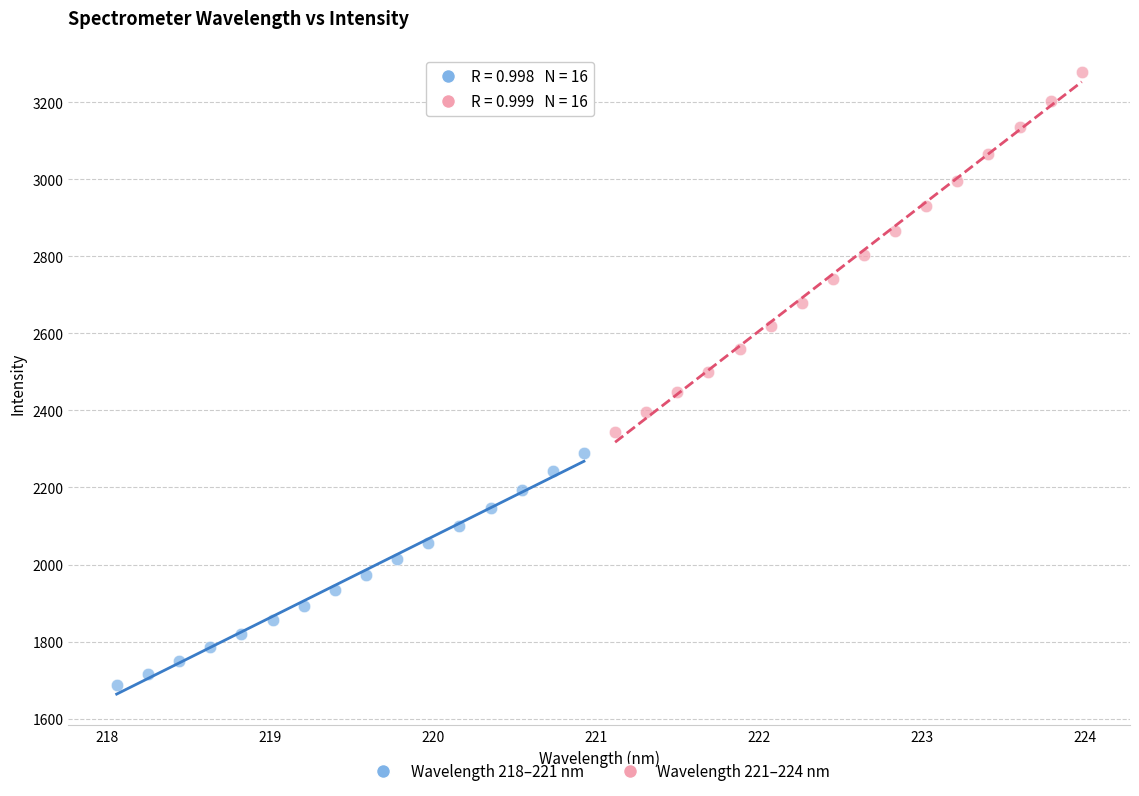

Which series reaches the minimum Y coordinate?

Wavelength 218–221 nm